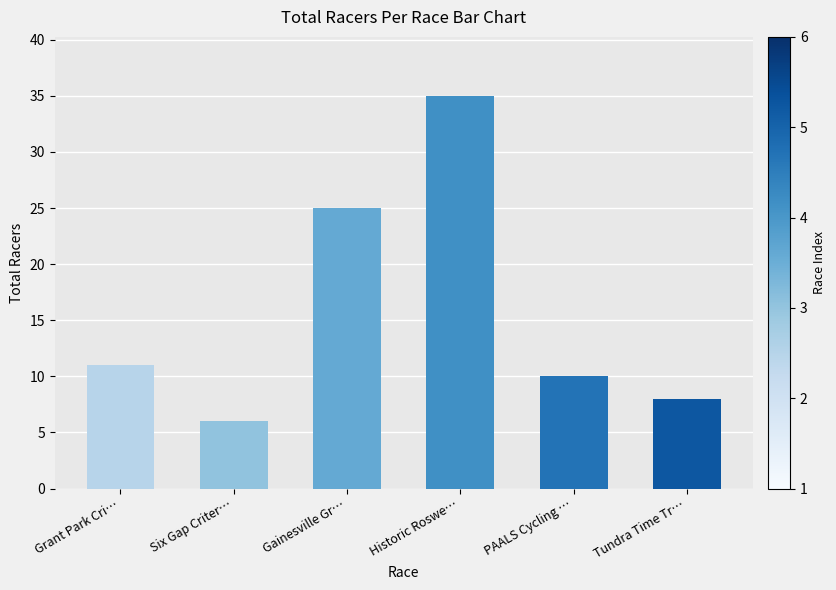

What is the label of the 2nd bar from the right?

PAALS Cycling …